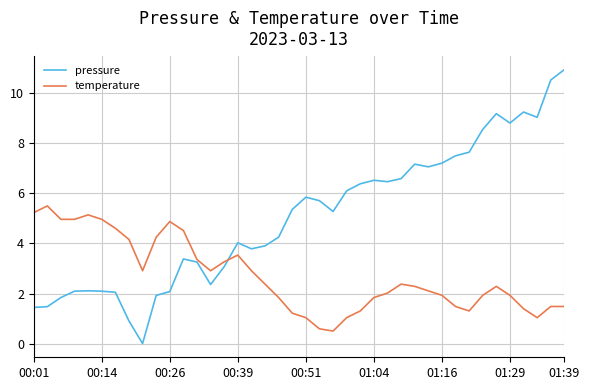

Which series has the largest range (max minus min)?

pressure